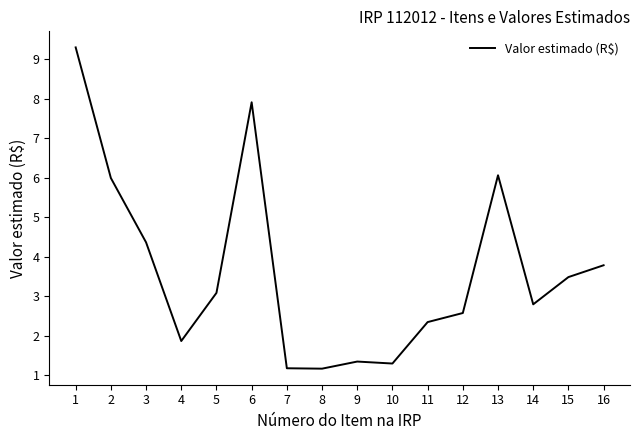

Reading left to right, transcribe all the data shown in this chart.

9.3	6.0	4.4	1.9	3.1	7.9	1.2	1.2	1.3	1.3	2.3	2.6	6.1	2.8	3.5	3.8